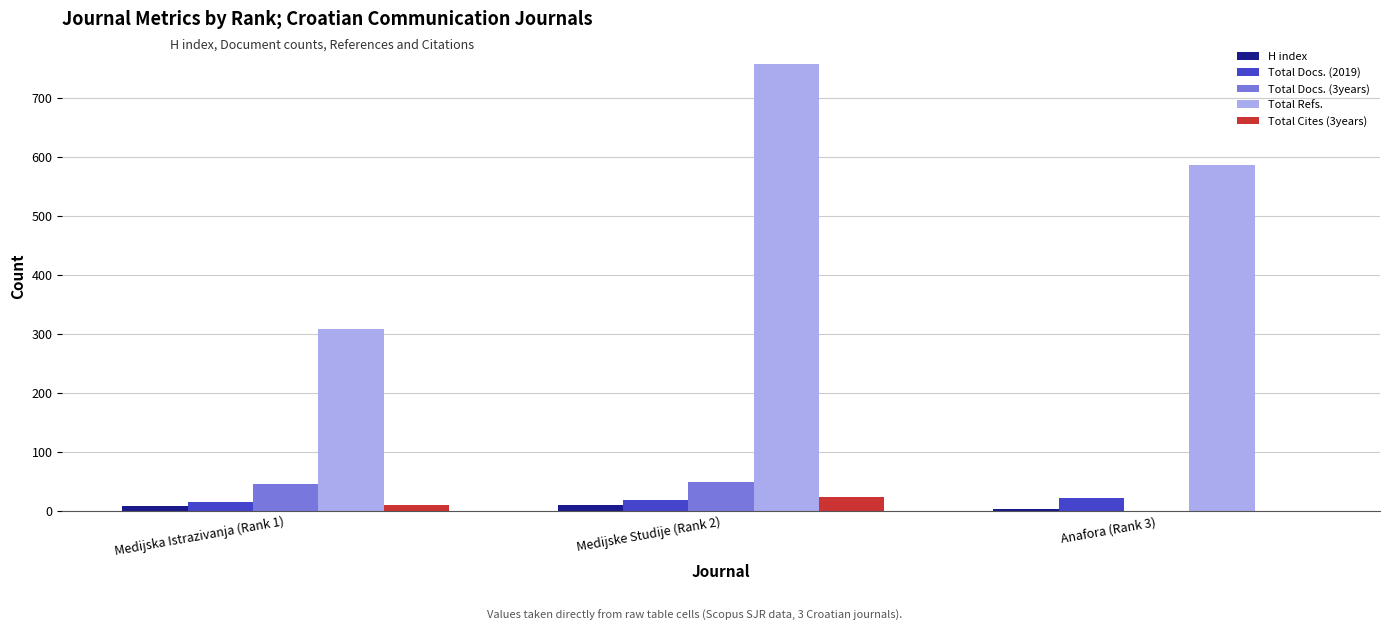

Which category has the highest value across all series?

Medijske Studije (Rank 2)